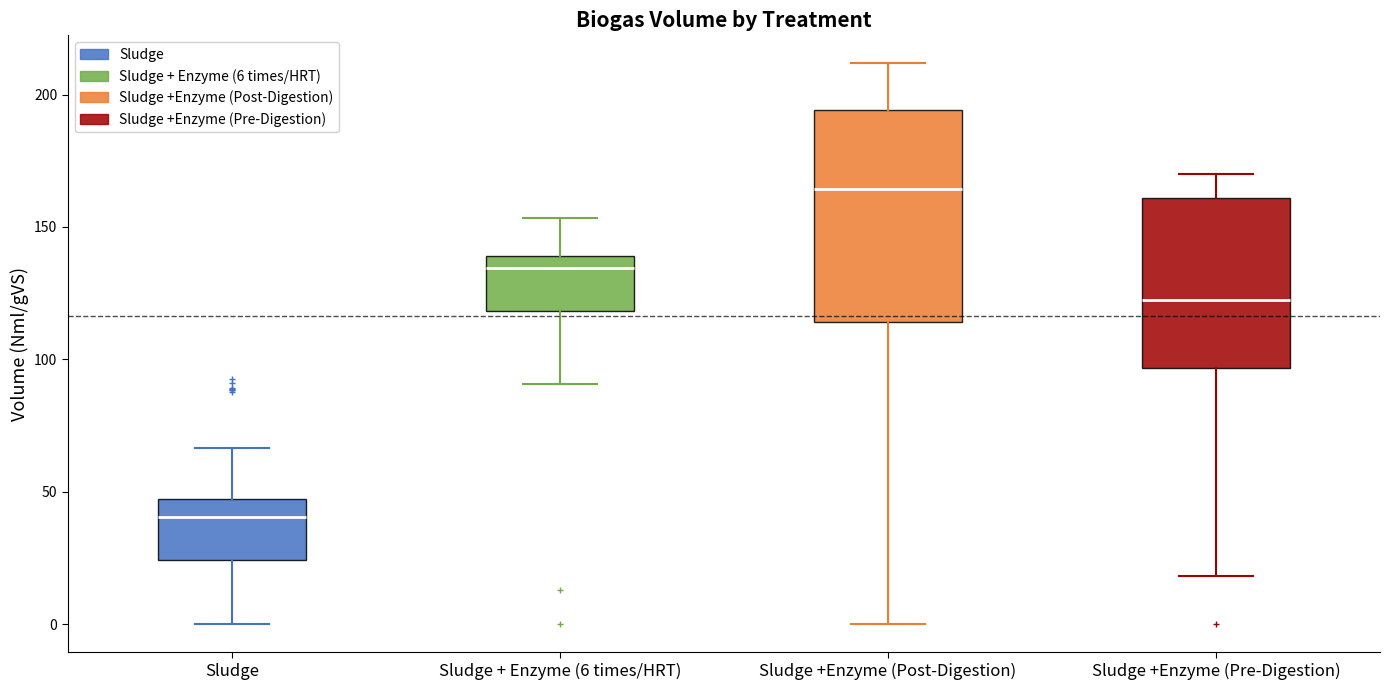

Which box has the highest median line?

Sludge +Enzyme (Post-Digestion)